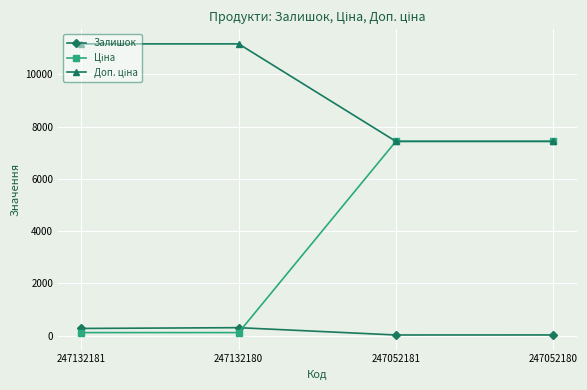

Does the chart have visible grid lines?

Yes